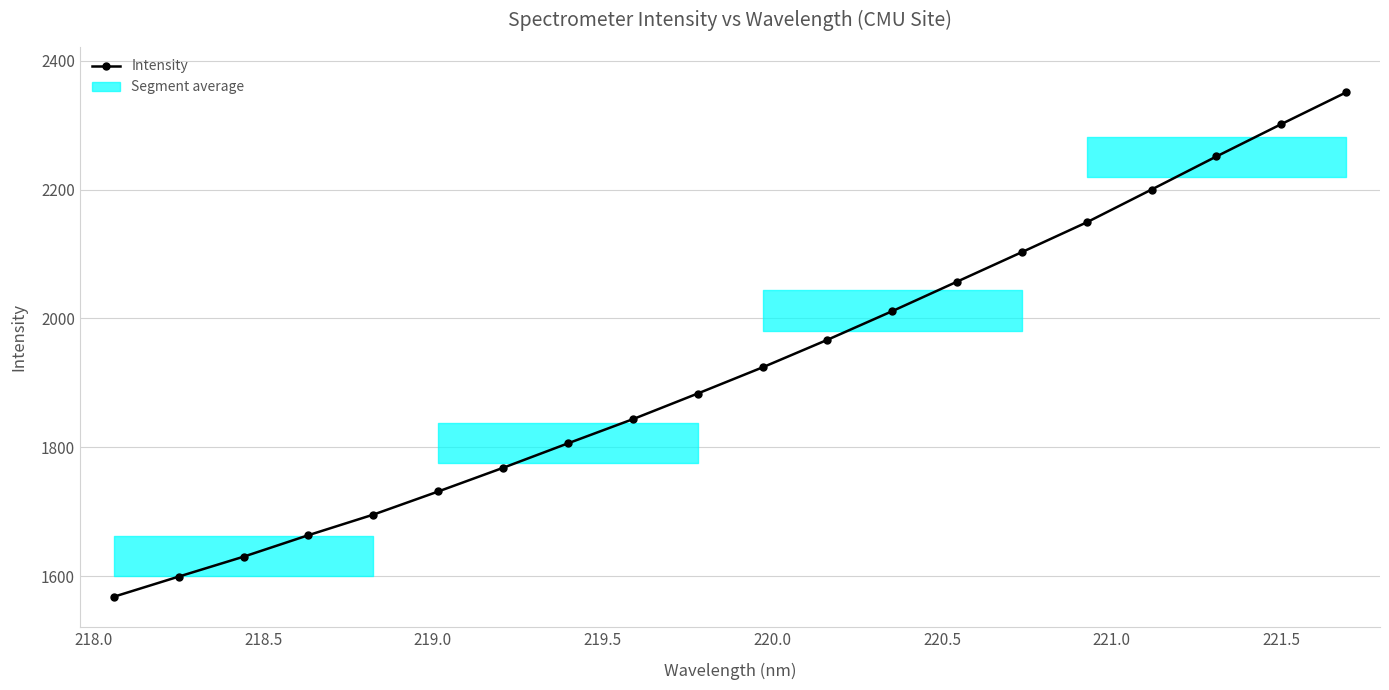

How many lines are shown in the chart?

1